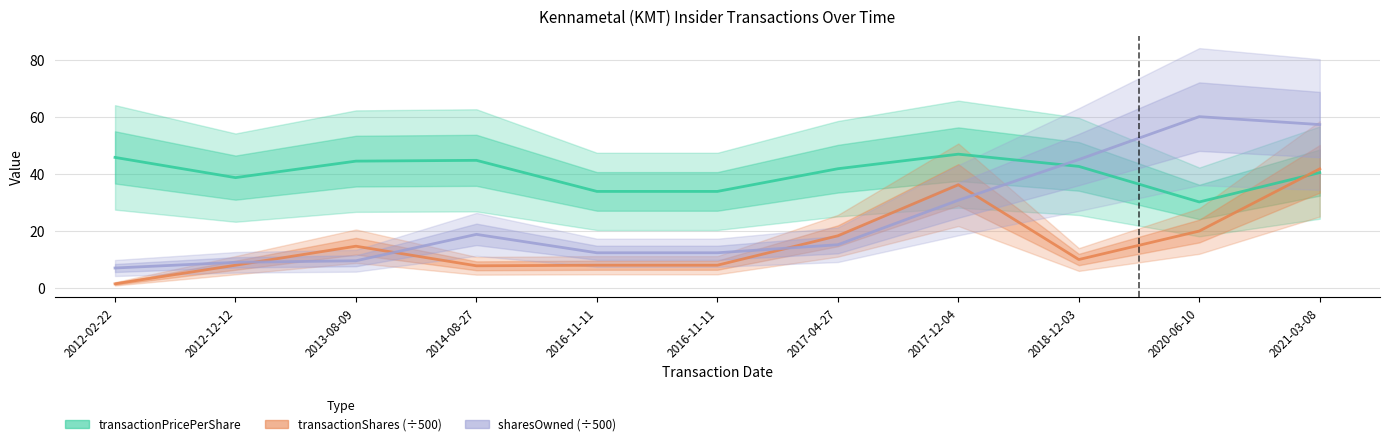

Is it true that sharesOwned (÷500) equals 47.7 at 2017-12-04?

False